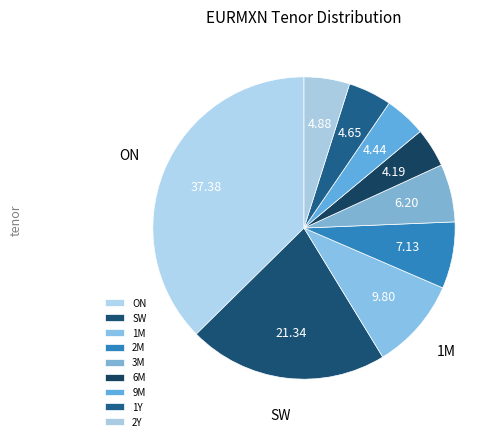

How many segments does this pie chart have?

9